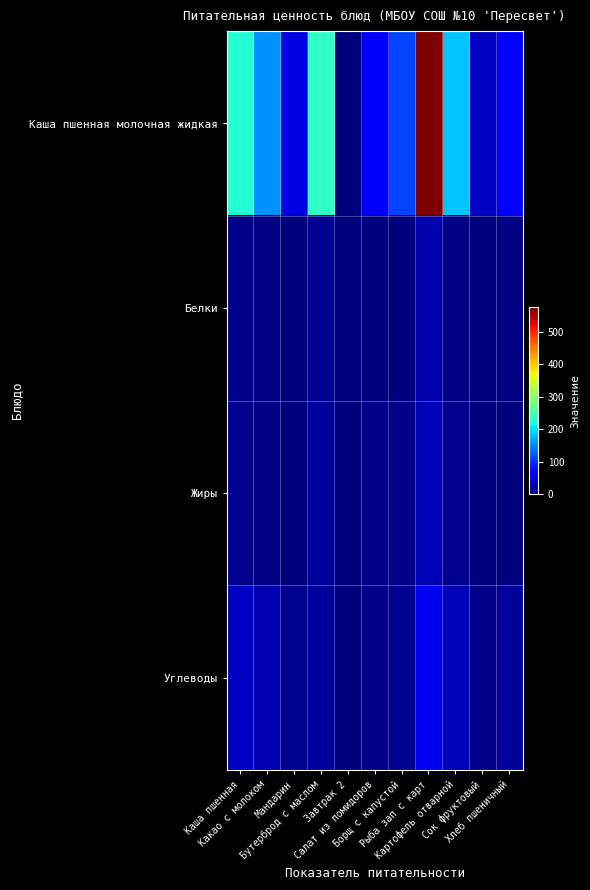

What is the difference between the highest and lowest values at Каша пшенная?

221.0